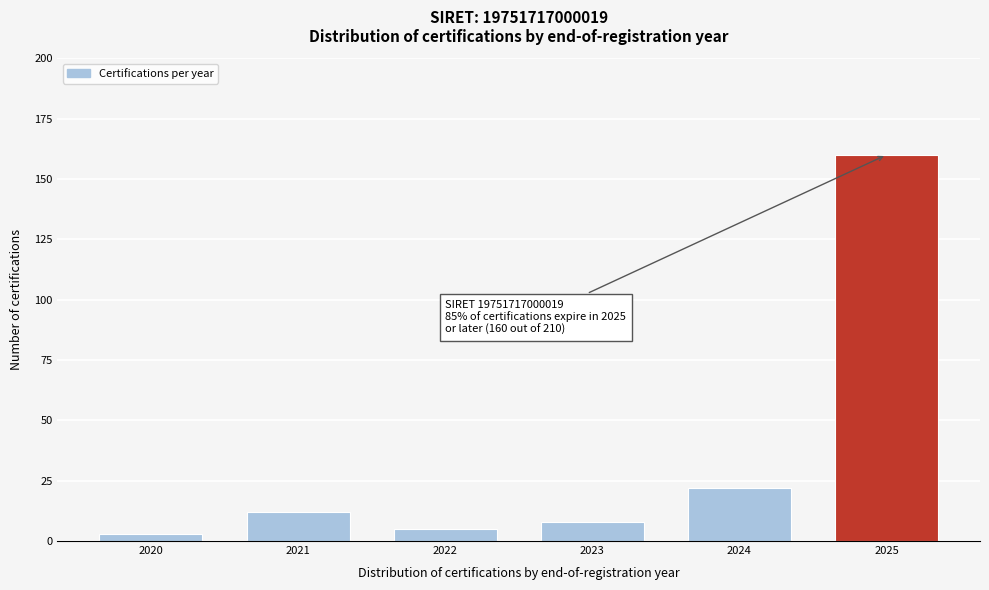

Reading left to right, extract all data points from this chart.

3	12	5	8	22	160